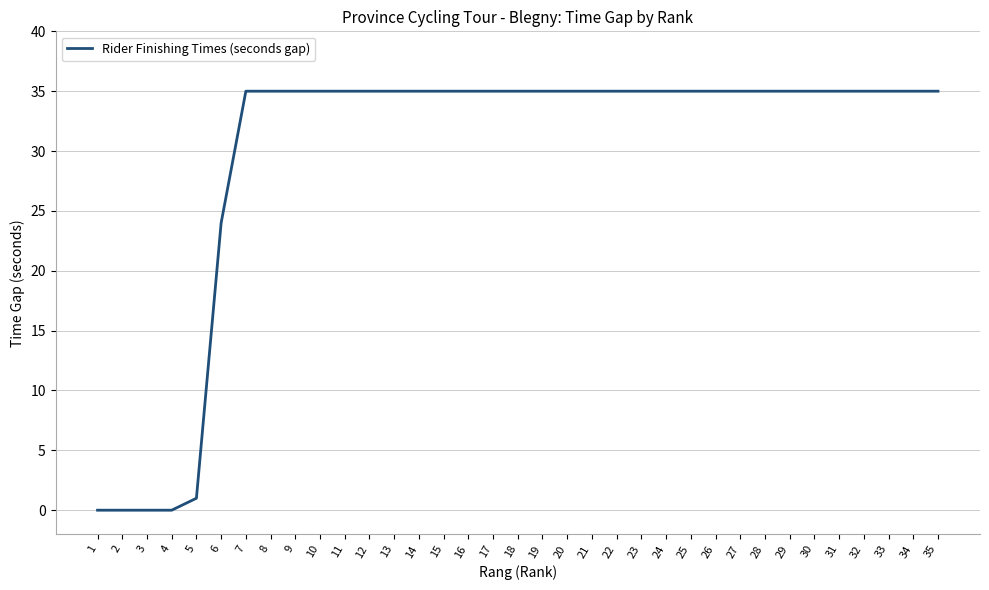

Is this an area chart (filled region under the line)?

No